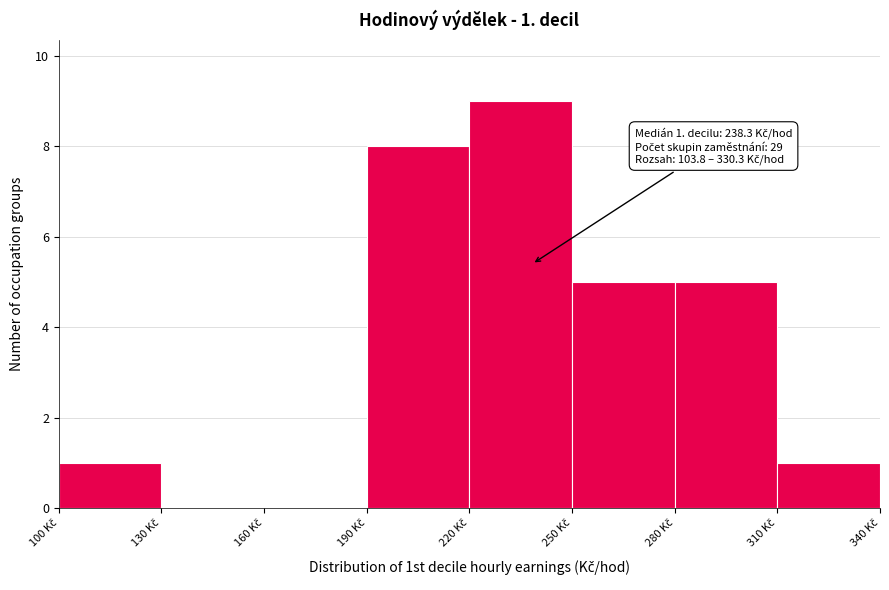

Which range on the x-axis has the tallest bar?

220 to 250